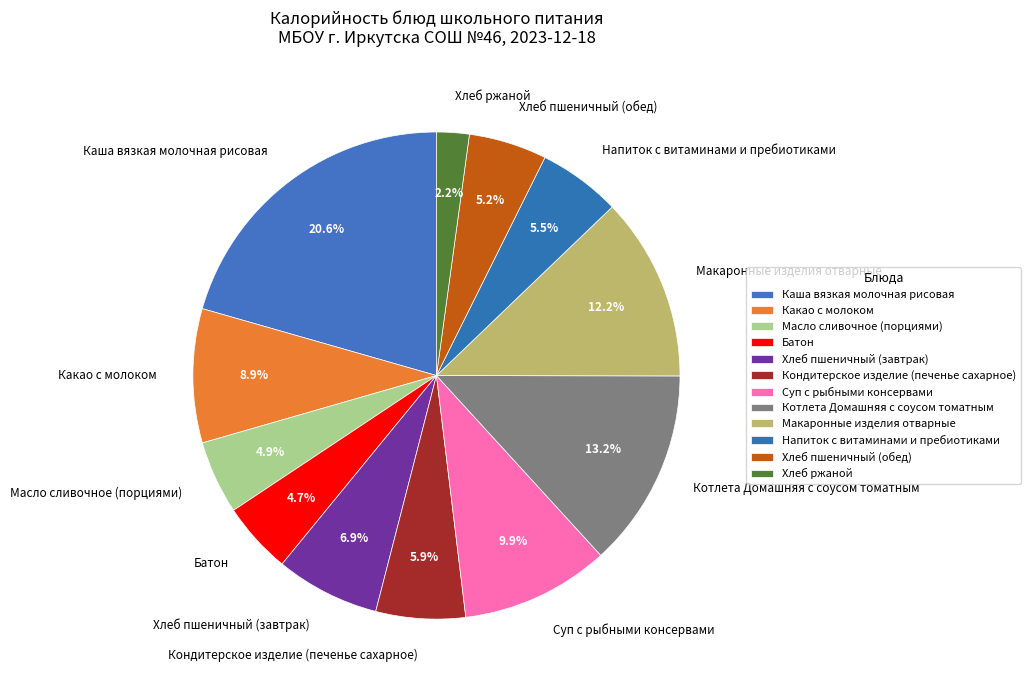

Is it true that Какао с молоком is 9% of the pie?

True